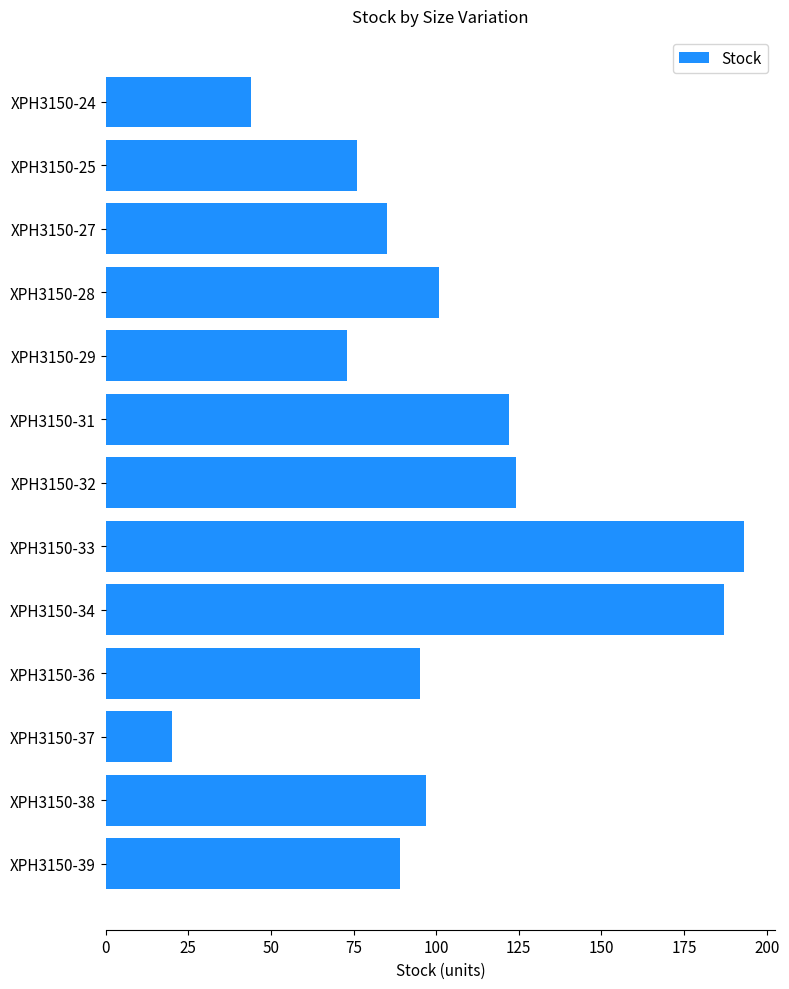

What is the sum of all values?

1306